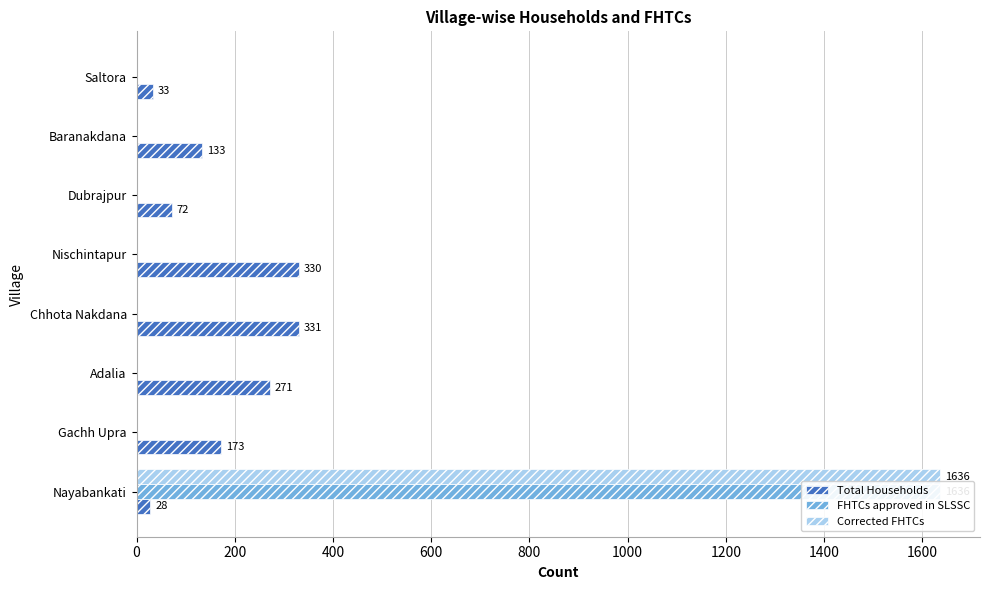

What is the sum of all FHTCs approved in SLSSC values?

1636